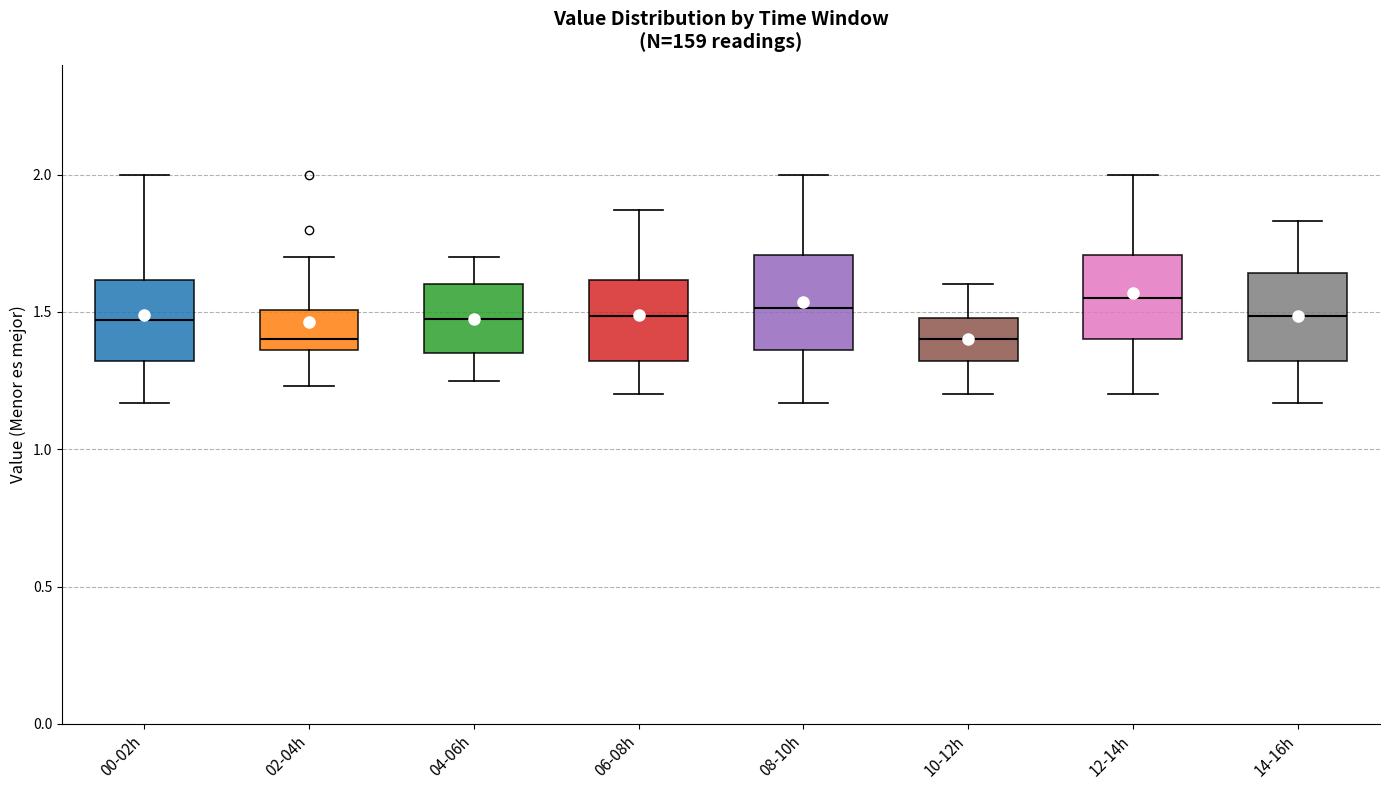

Where does the lower whisker of the box for 10-12h end on the y-axis? The values are not printed on the chart, so give them approximately, as read against the axis.

1.20